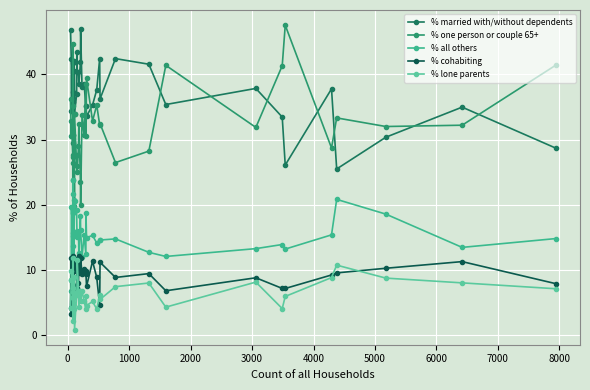

How many lines are shown in the chart?

5